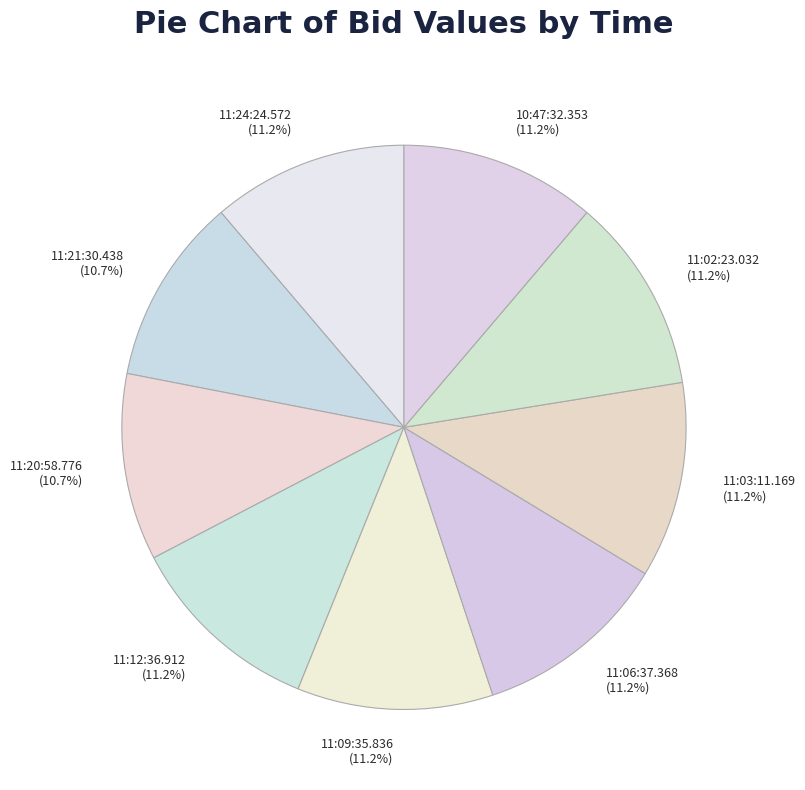

To the nearest percent, what is the difference between the largest and smallest slice percentages?

1%